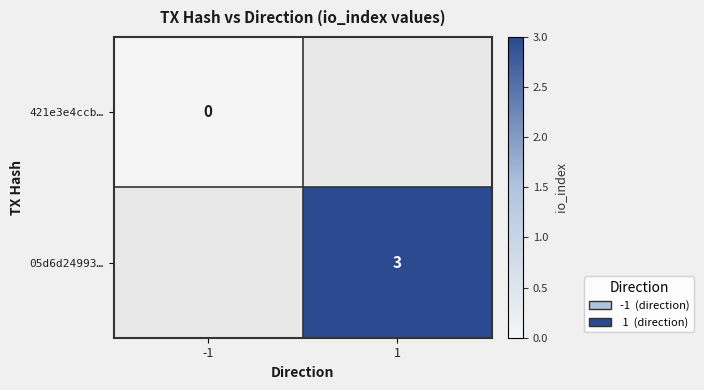

The value of 05d6d24993… at 1 is 5. True or false?

False